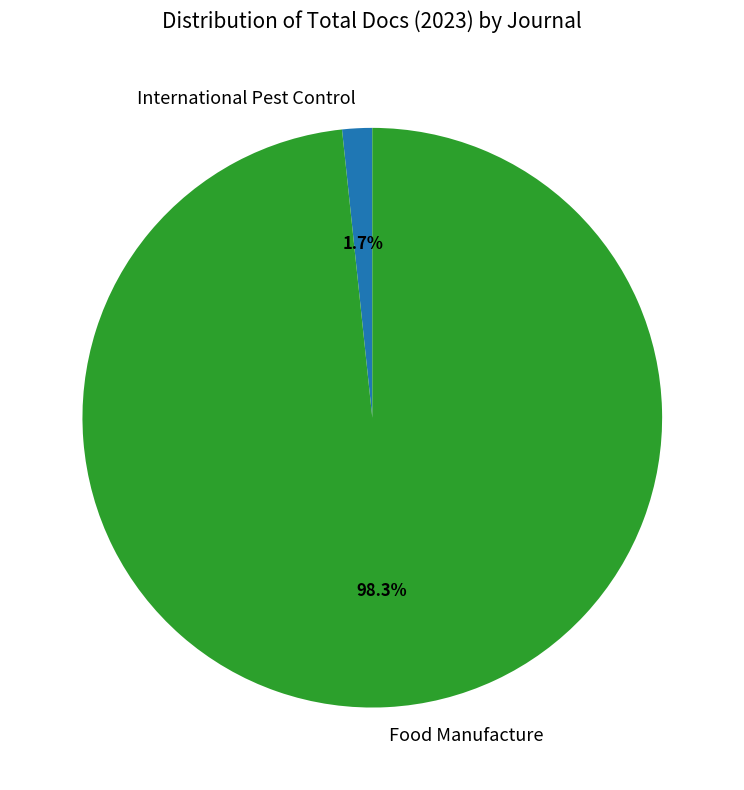

What percentage is NOT represented by International Pest Control?

98.3%